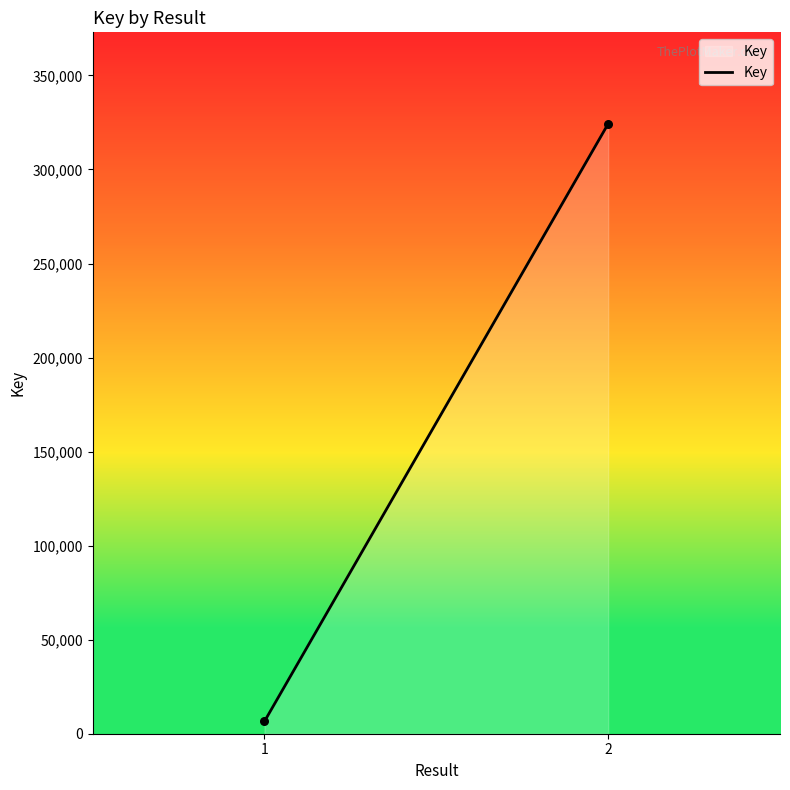

What is the range of Y values (max minus min)?

317714